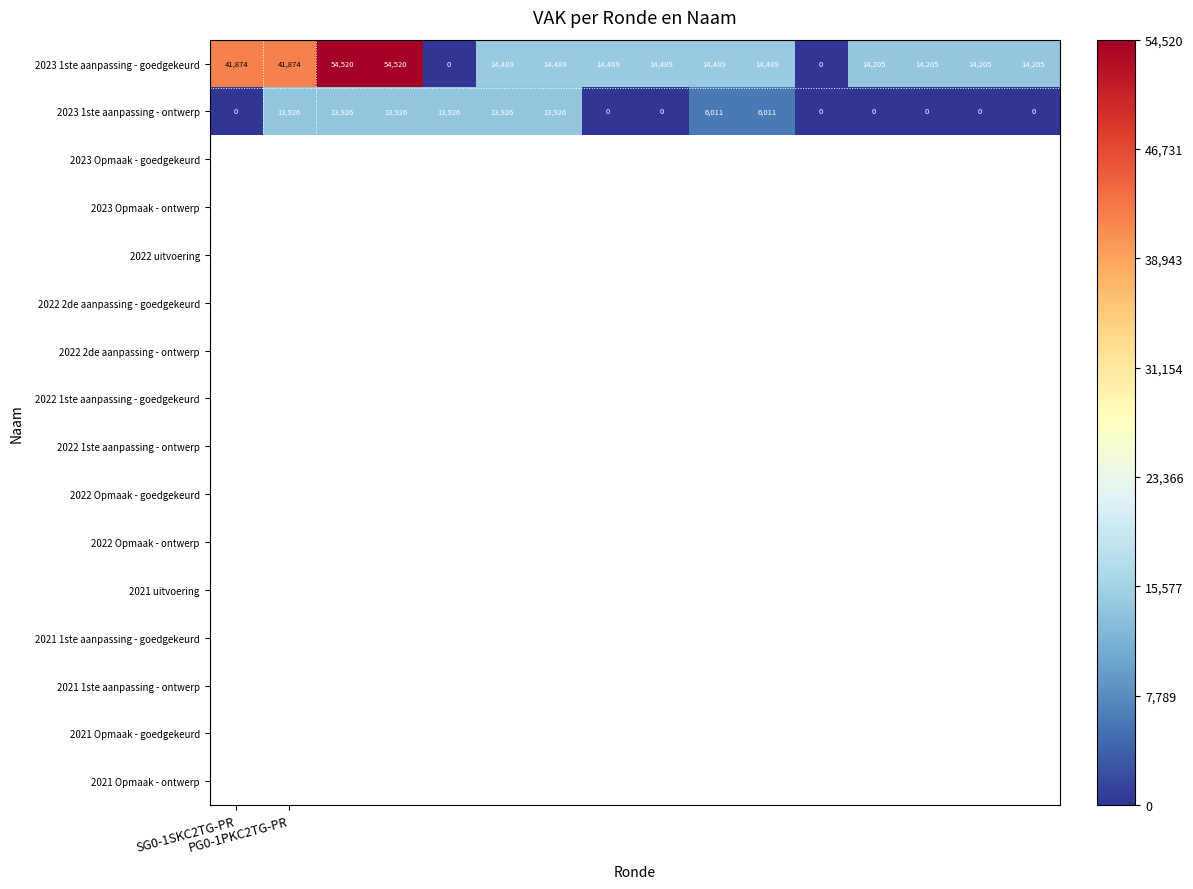

How many 2023 1ste aanpassing - ontwerp values are between 0 and 13926?

16